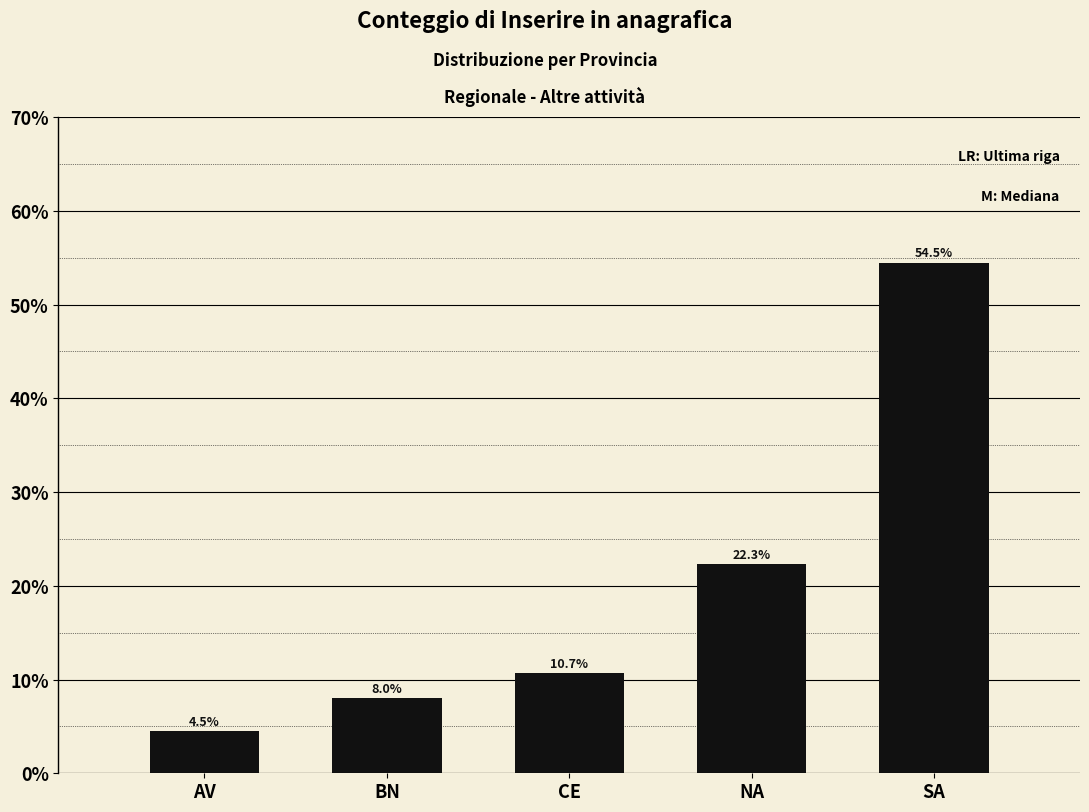

Reading right to left, what are all the values shown in this chart?

54.5	22.3	10.7	8.0	4.5